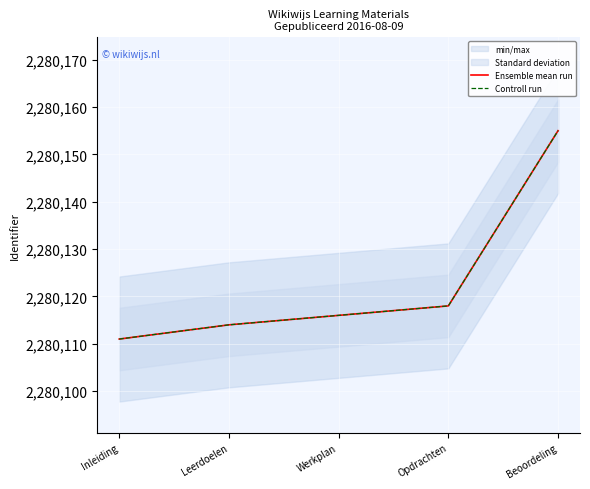

True or false: Ensemble mean run has more than 1 points higher than both neighbors.

False